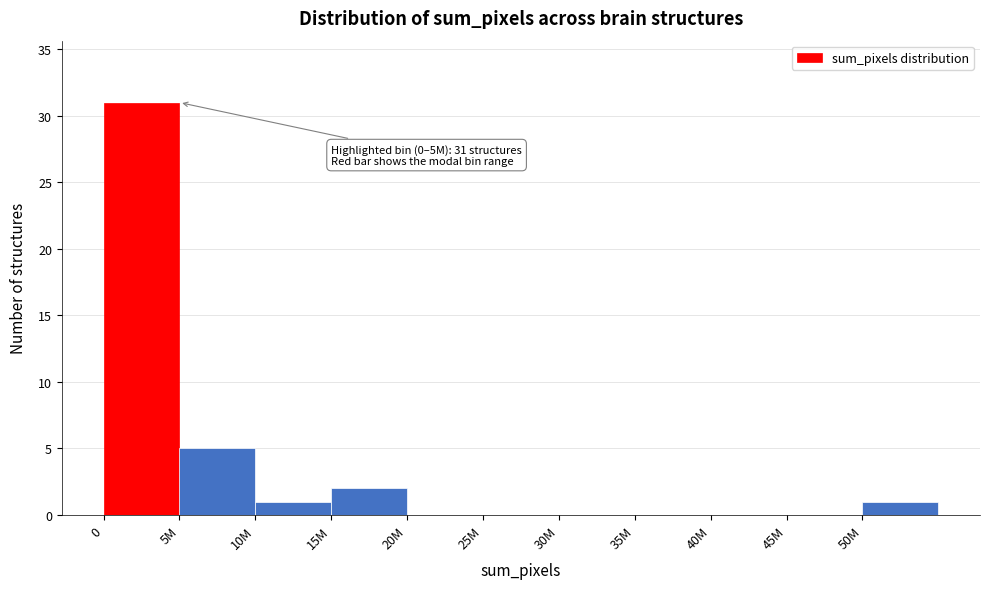

Between 45M and 50M, which is larger?

50M